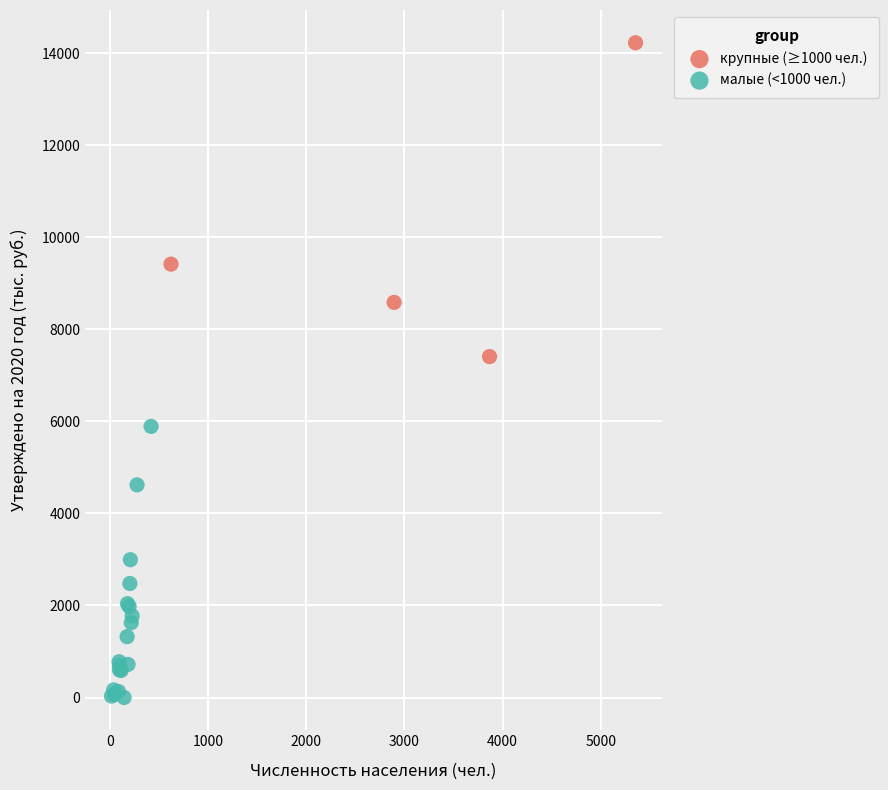

Which series has the largest Y range (max minus min)?

крупные (≥1000 чел.)